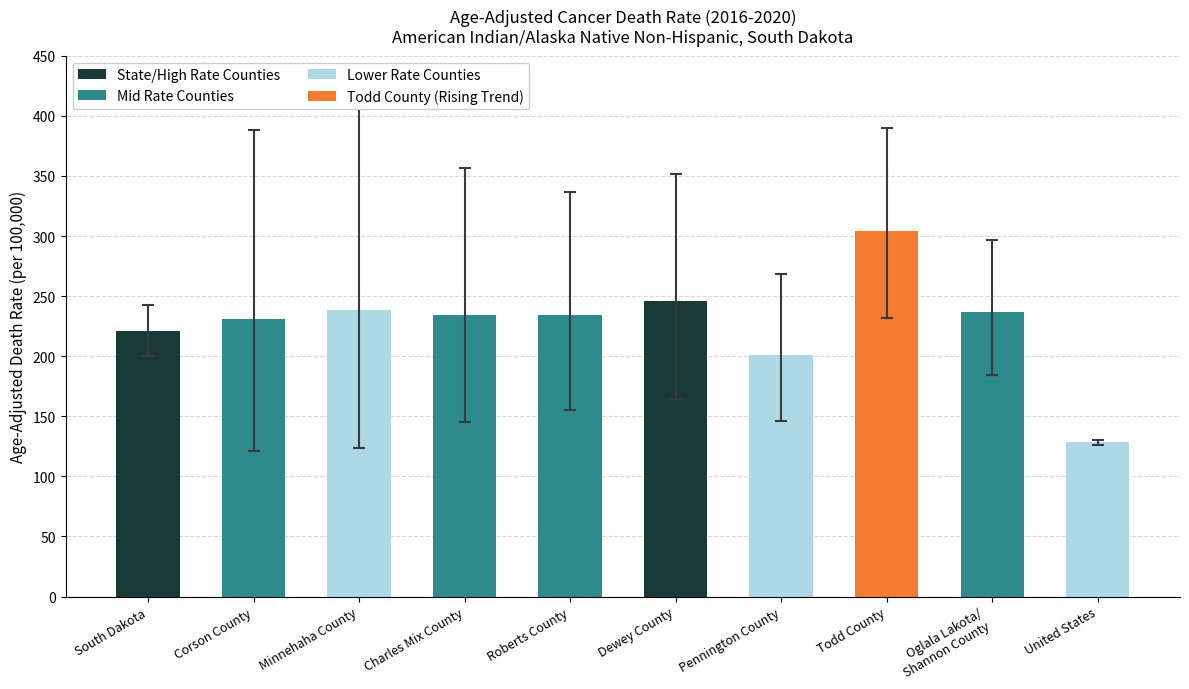

What is the difference between the maximum and minimum values?

176.1